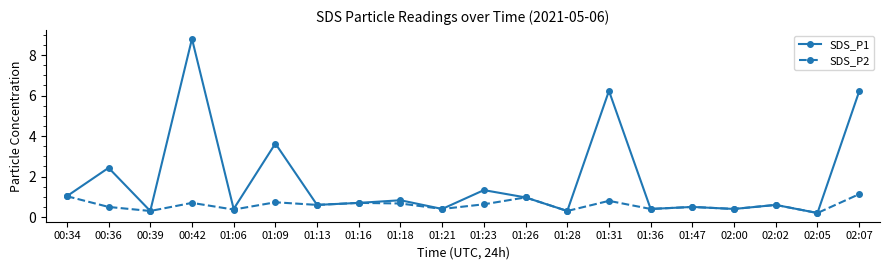

In SDS_P1, how many points are lower than both neighbors (excluding endpoints)?

8